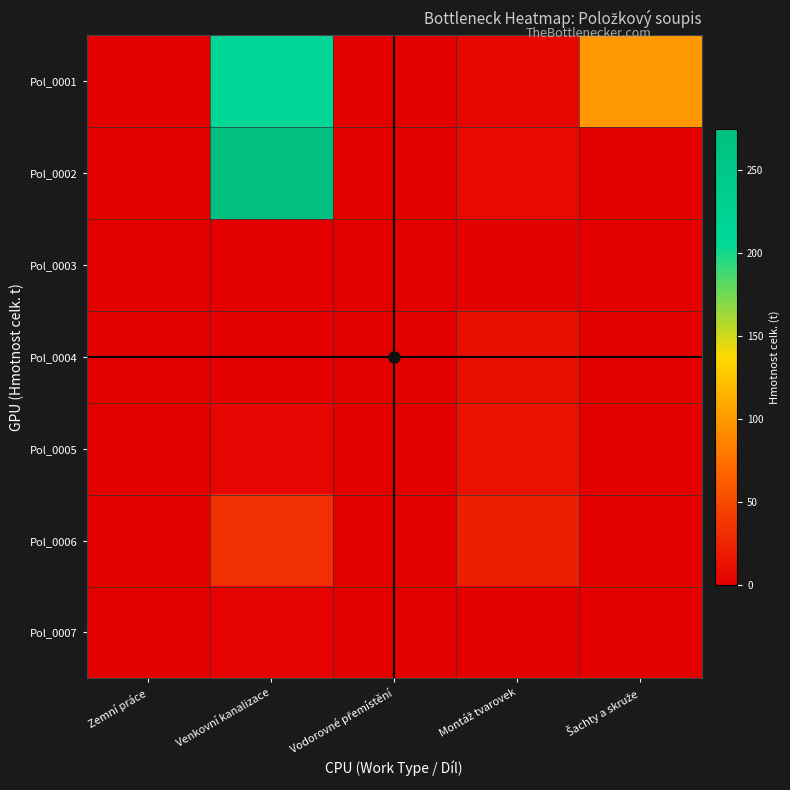

Between Montáž tvarovek and Zemní práce, which is larger?

Montáž tvarovek